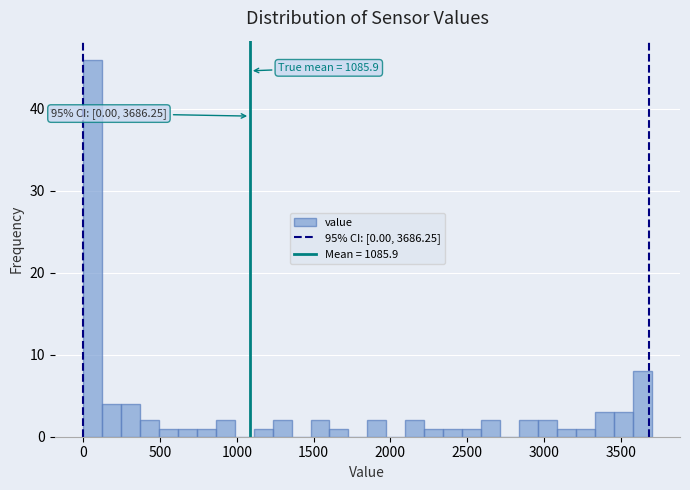

Read against the x-axis, roughly where is the centre of the tallest bar?

50